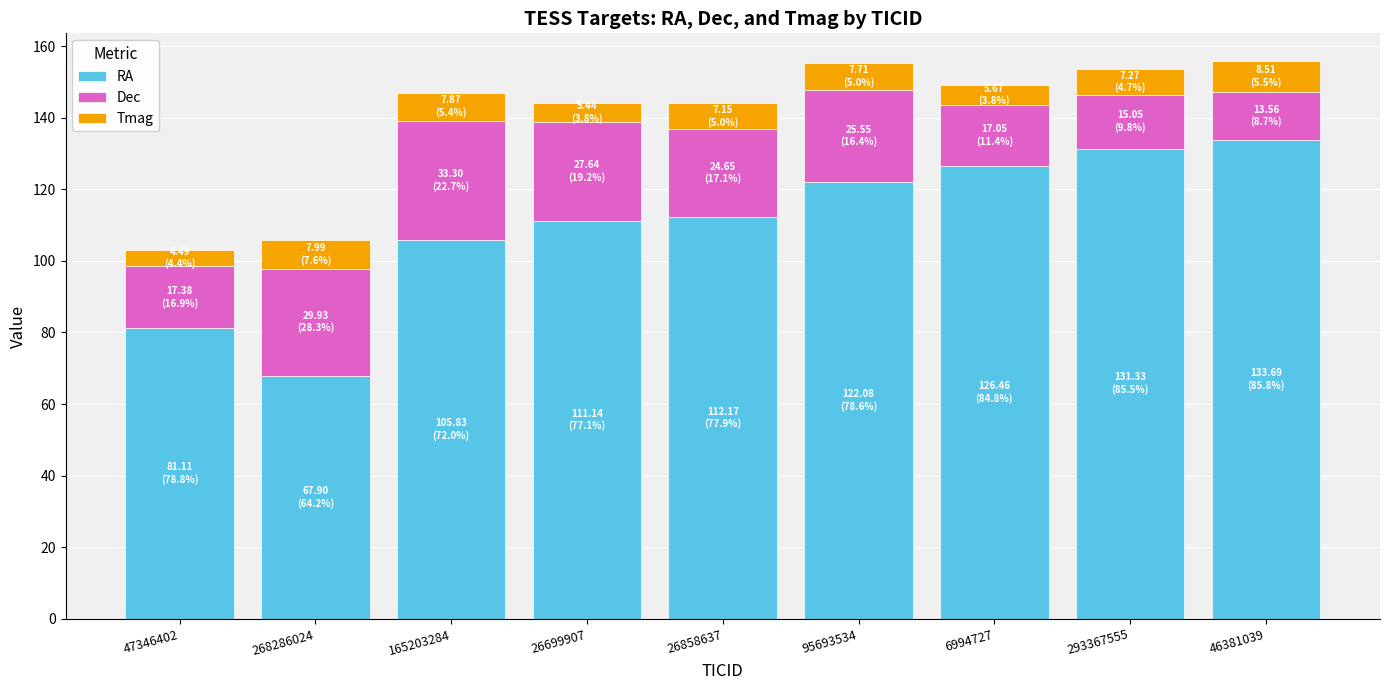

What is the total value across all series at 268286024?

105.8